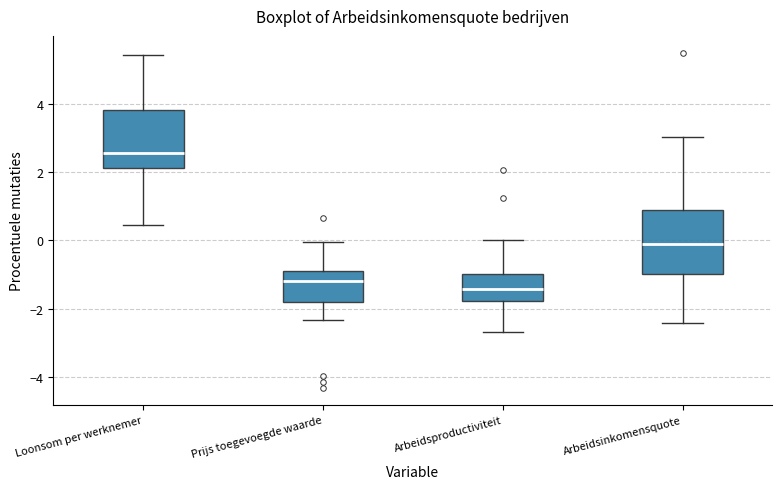

Where is the upper edge of the box for Arbeidsinkomensquote on the y-axis? The values are not printed on the chart, so give them approximately, as read against the axis.

1.0